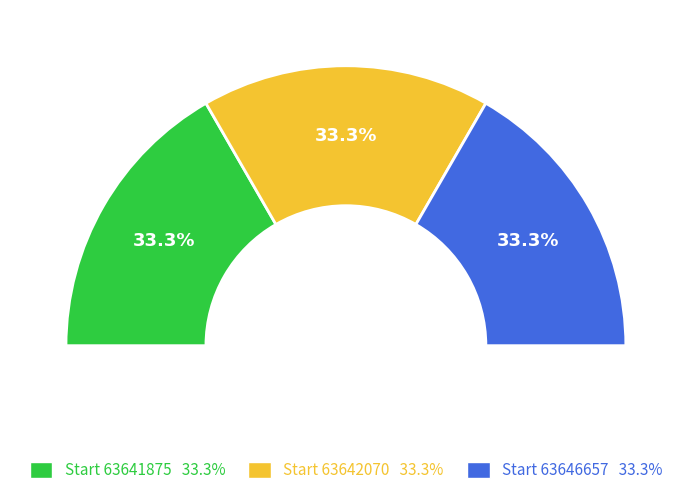

To the nearest percent, what is the combined percentage of 63646657 and 63641875?

67%